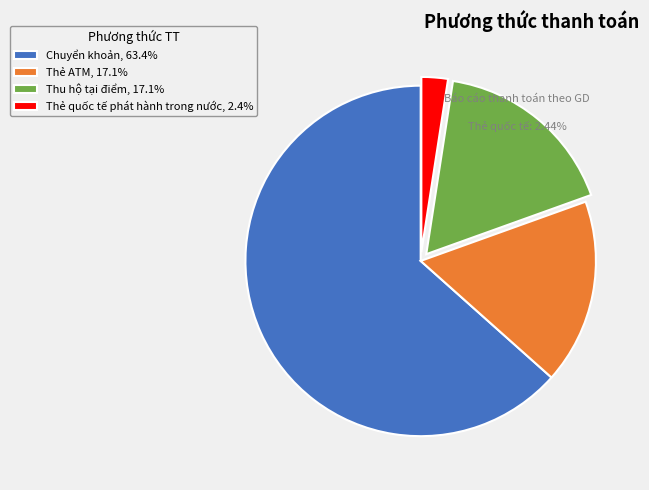

How many segments does this pie chart have?

4